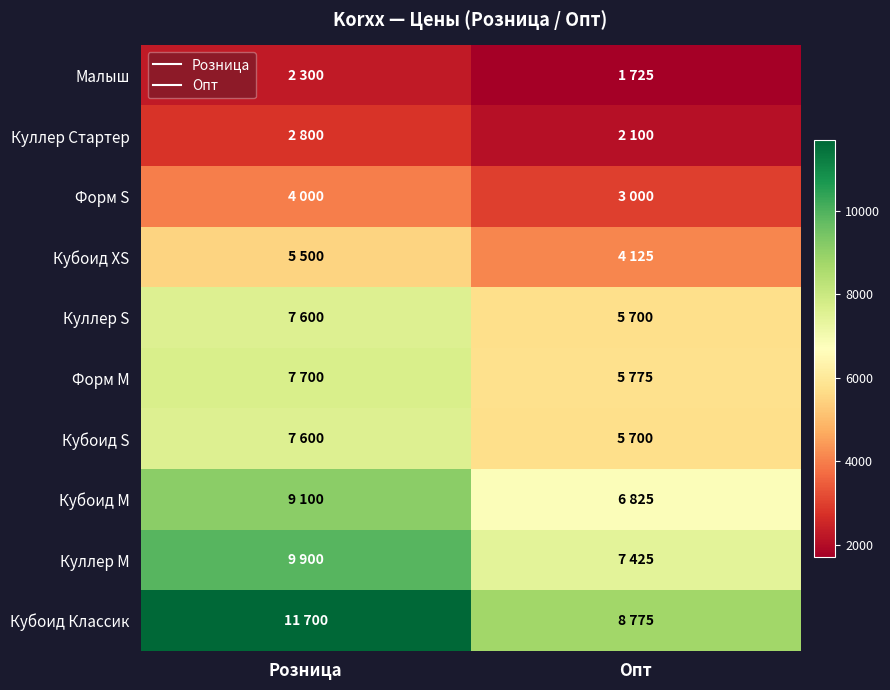

What is the total value across all series at Розница?

68200